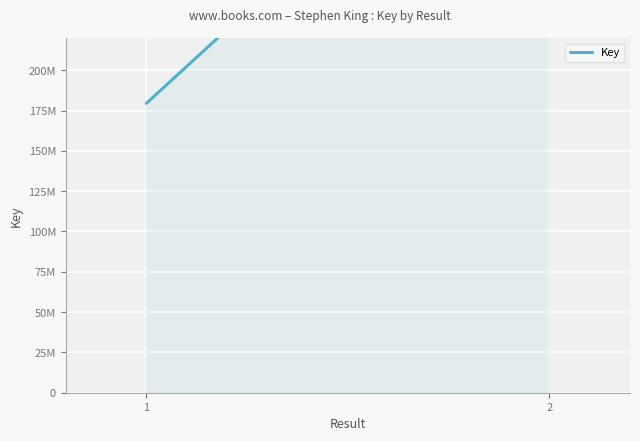

The chart shows a value of 408580568 at 2. True or false?

True